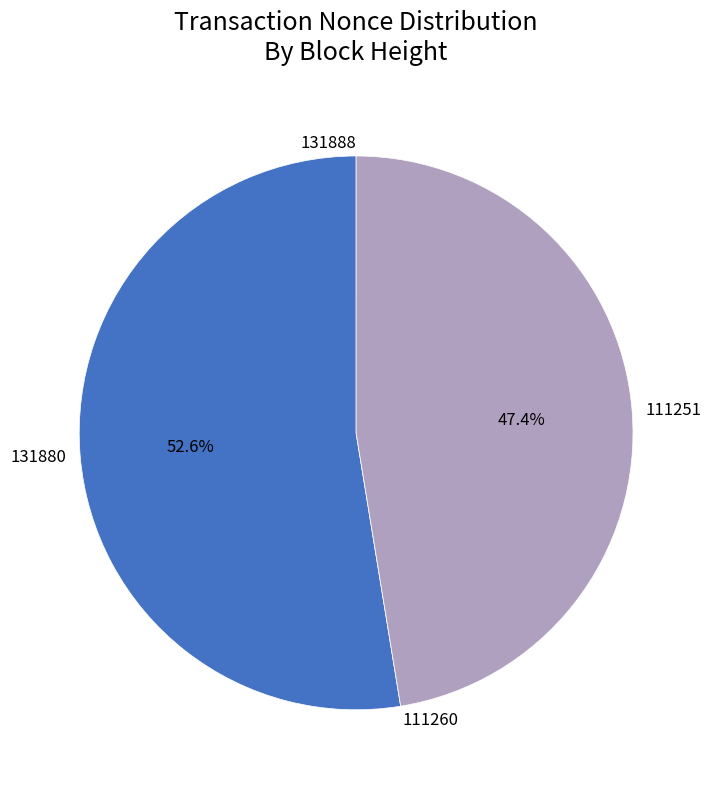

Which slice is the largest?

131880